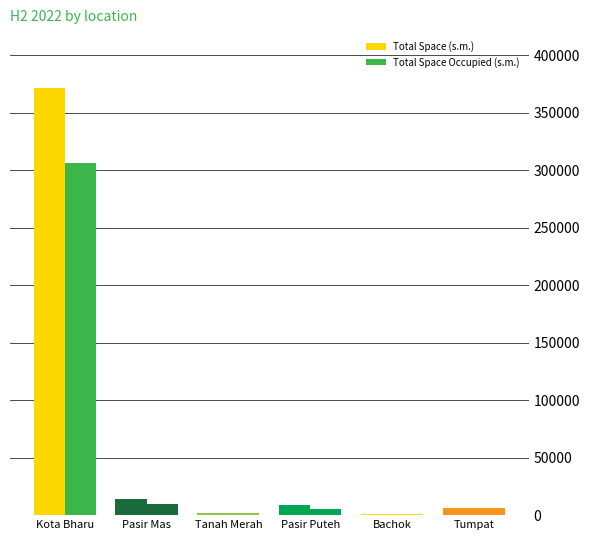

How many categories are shown in the chart?

6